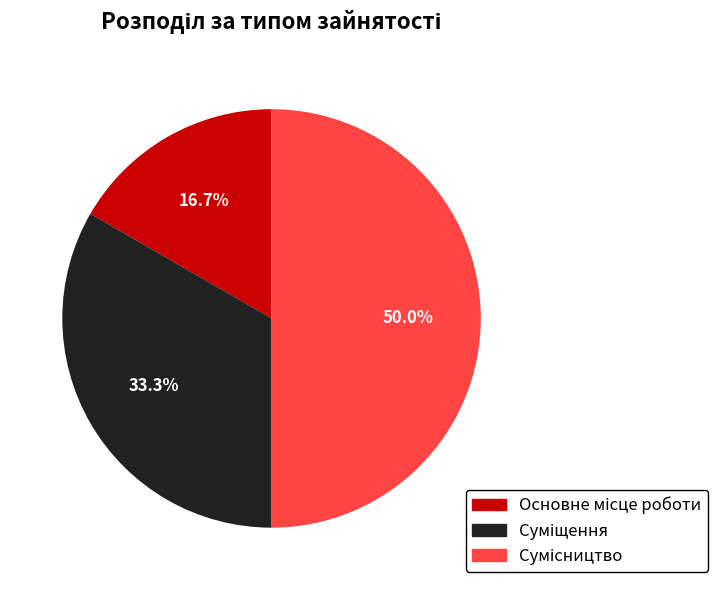

Approximately how many times larger is the value at Основне місце роботи compared to Суміщення?

0.5